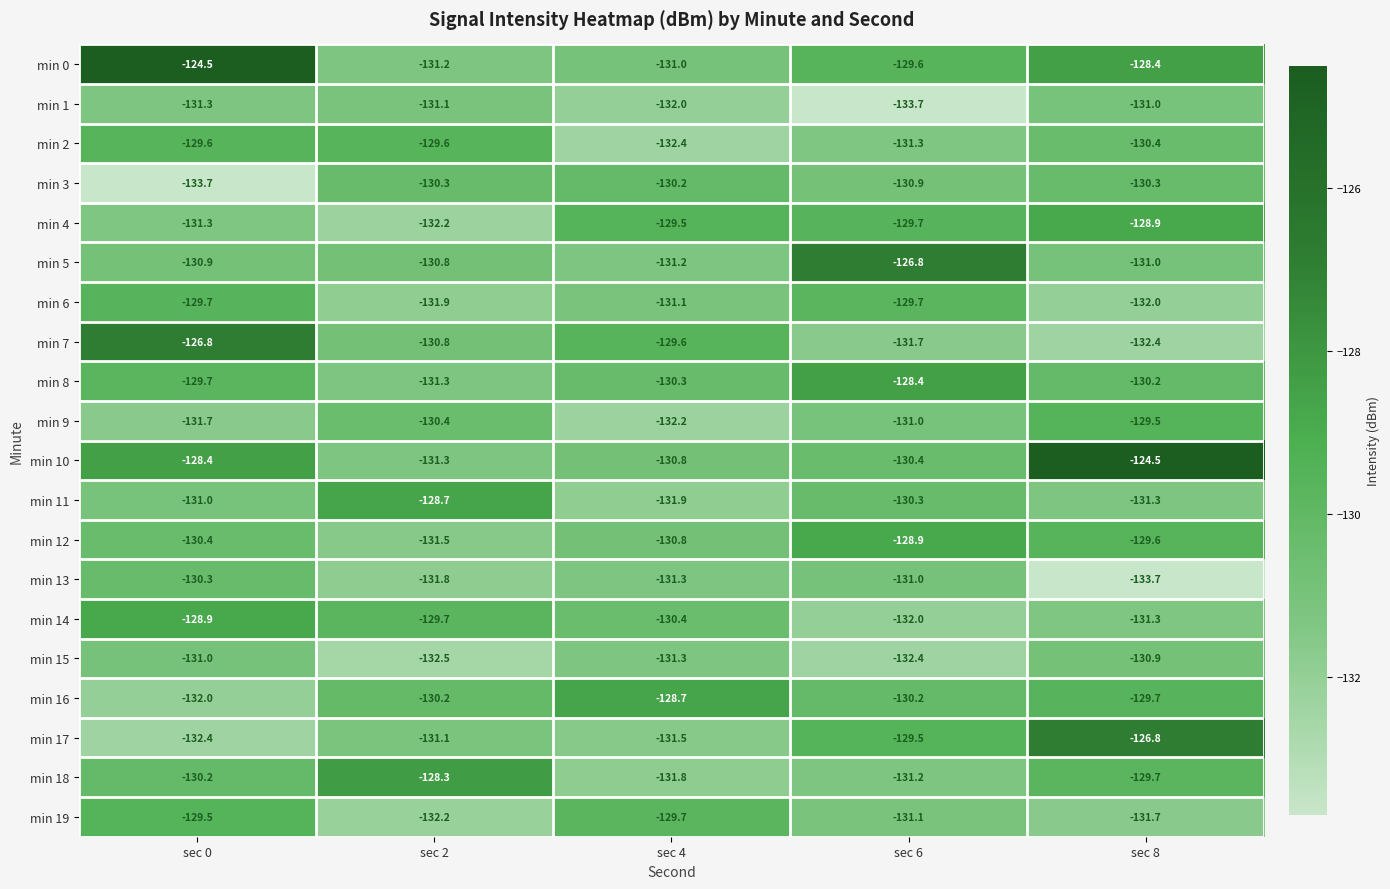

What is the difference between the highest and lowest values at sec 4?

3.7